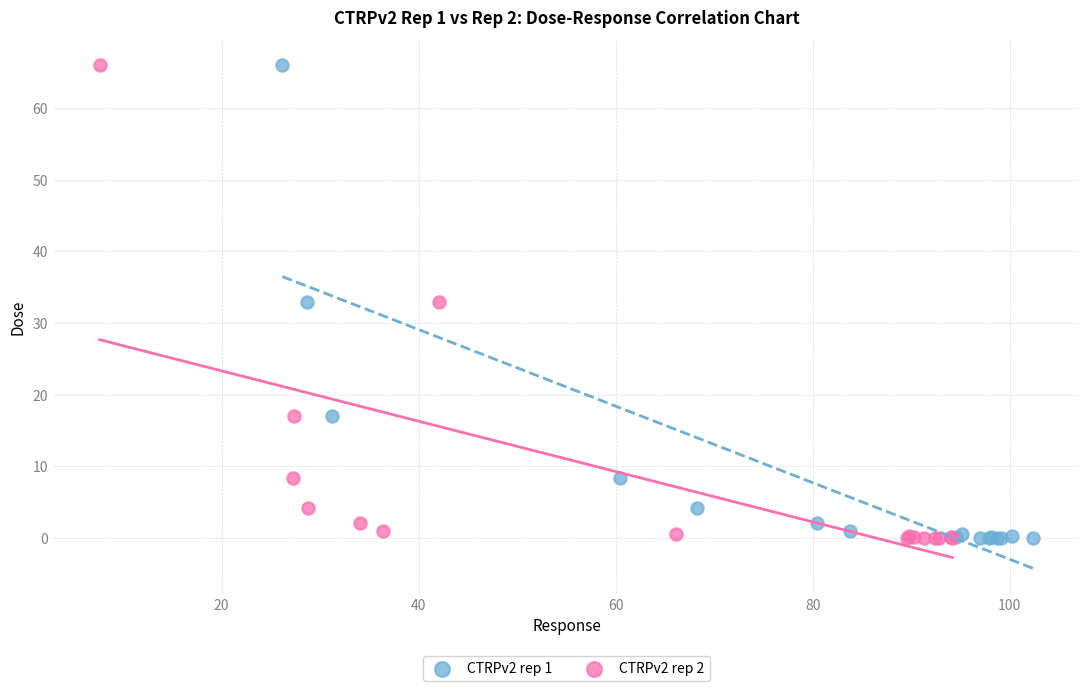

What are all the series names shown in the legend?

CTRPv2 rep 1, CTRPv2 rep 2